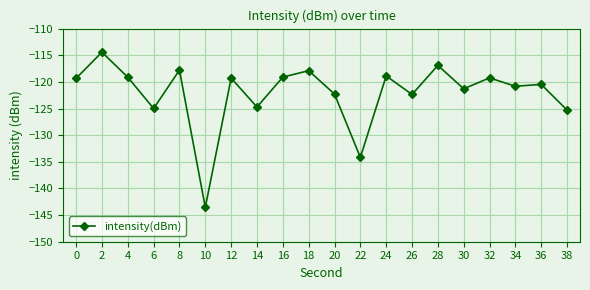

What is the maximum value shown in the chart?

-114.4